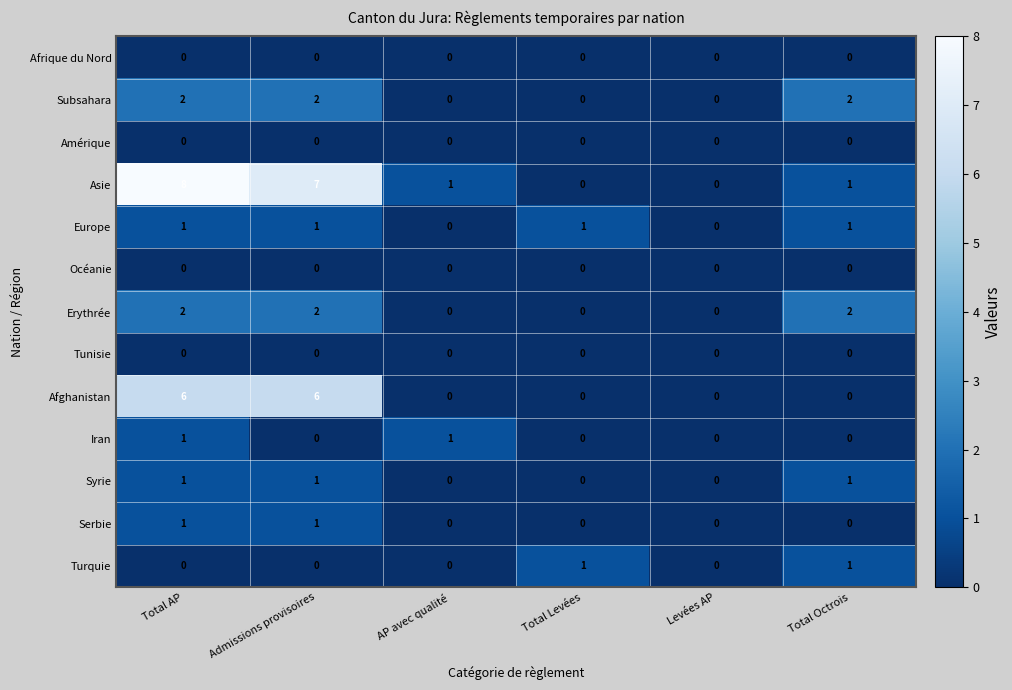

At which category is the sum across all series the highest?

Total AP